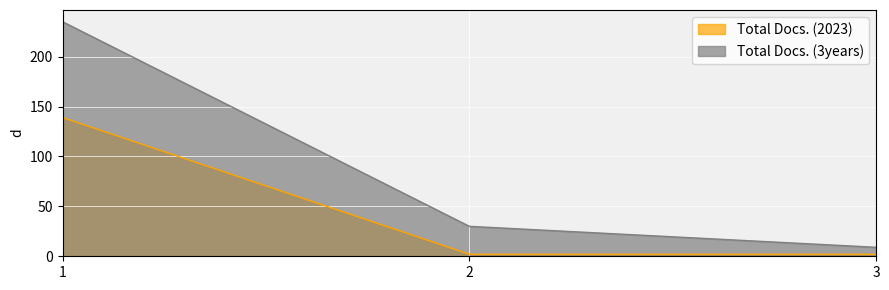

What is the maximum value shown in the chart?

235